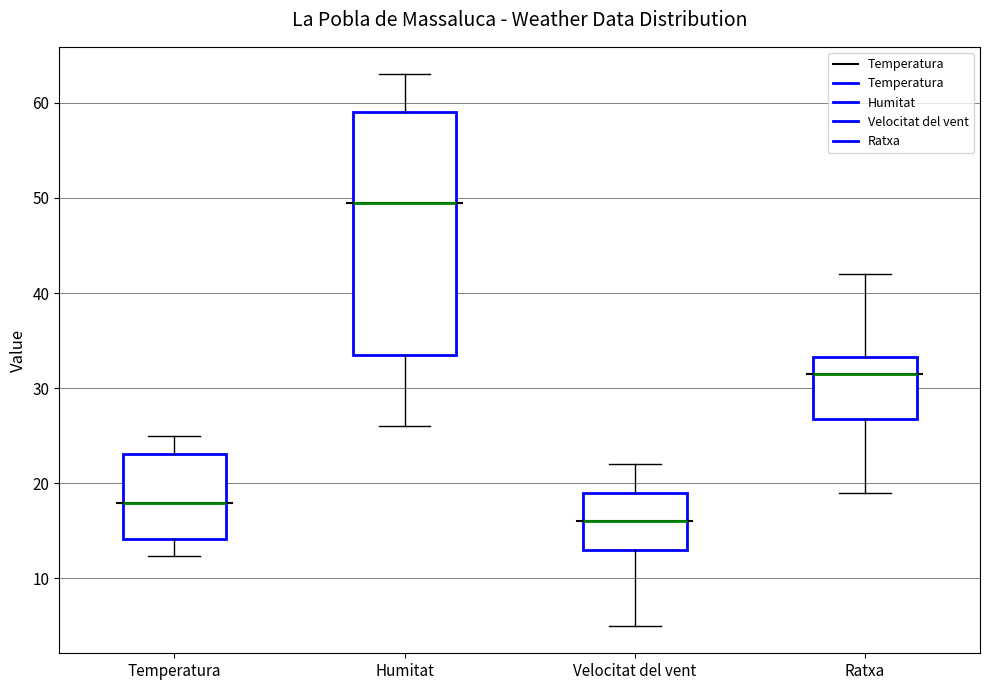

Which box has the lowest median line?

Velocitat del vent